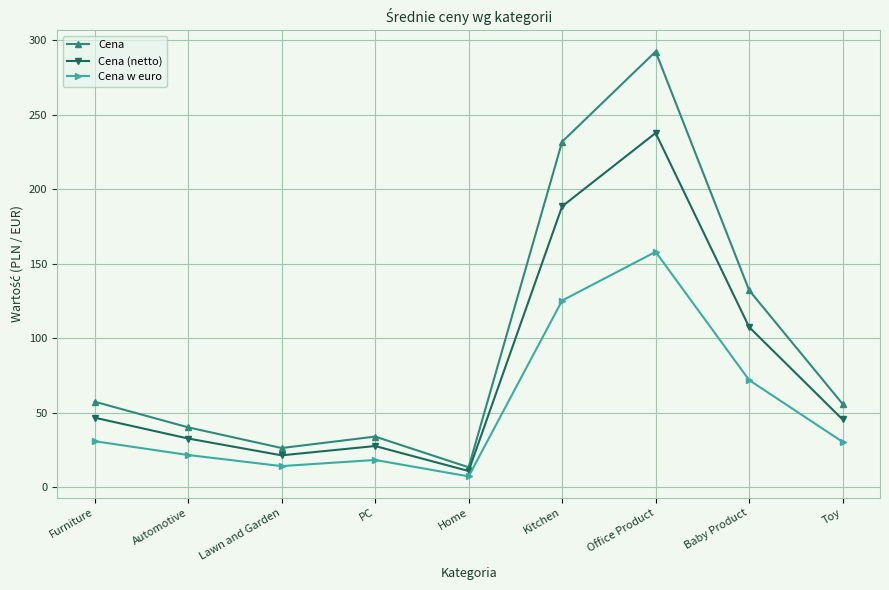

At which label does Cena (netto) reach its peak?

Office Product